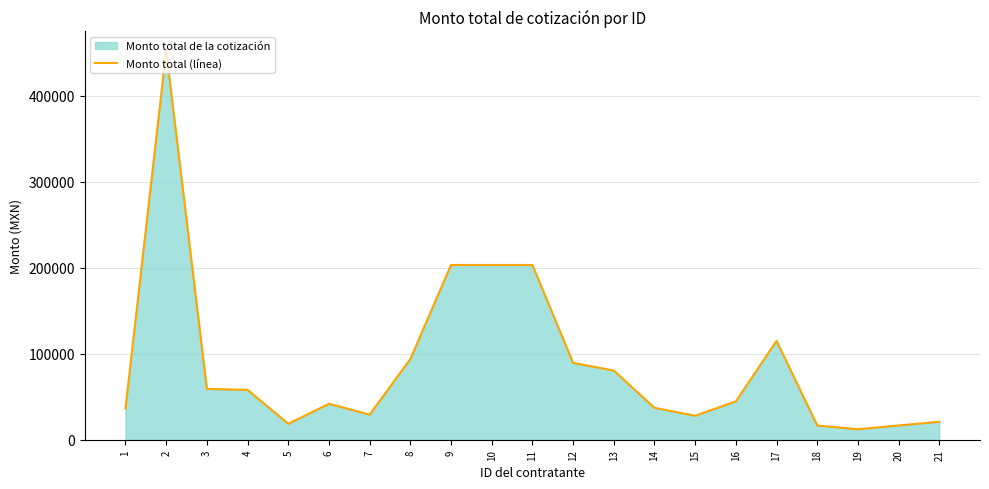

True or false: the data shows 44660.0 at 16.

True